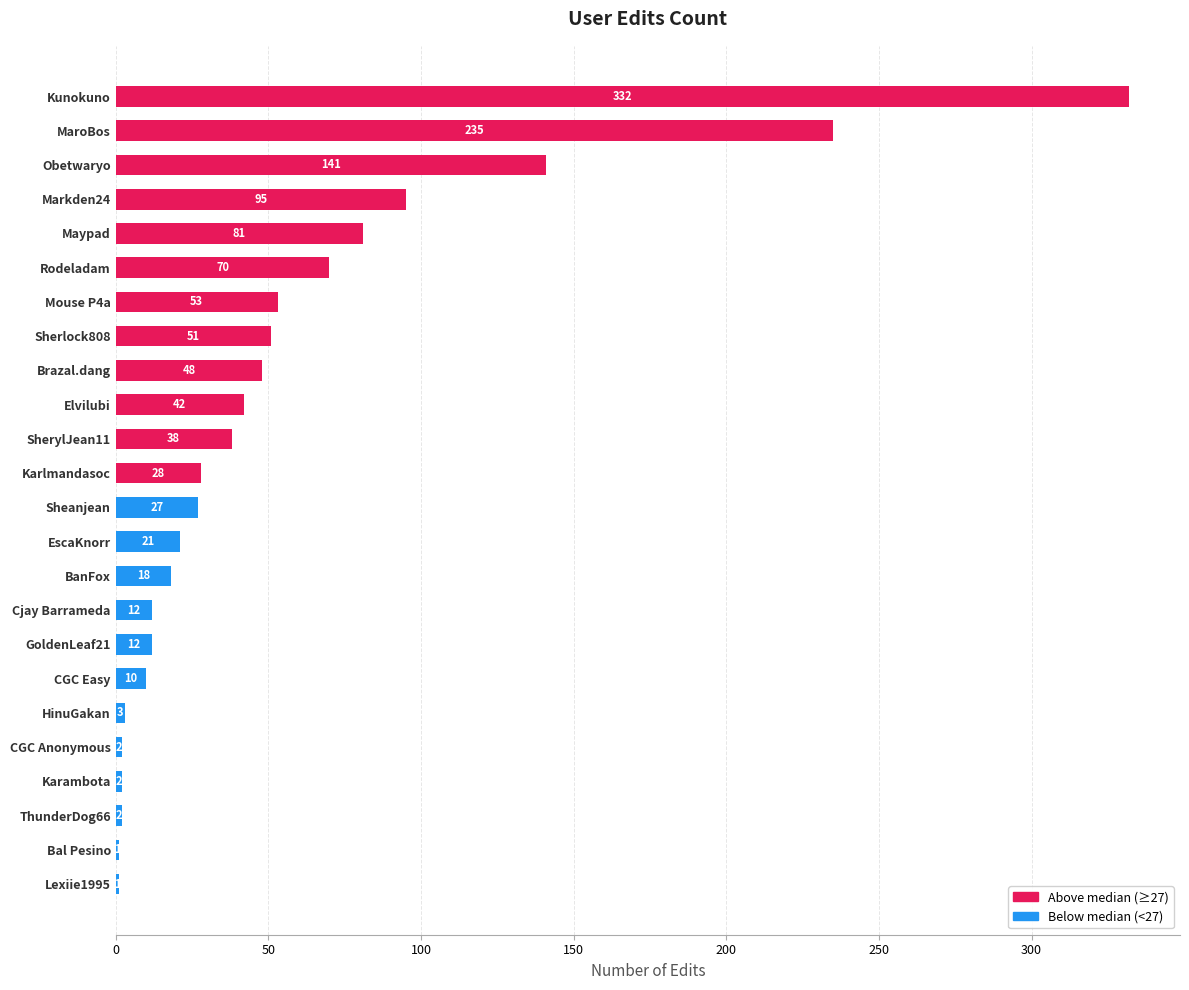

The chart shows a value of 38 at SherylJean11. True or false?

True